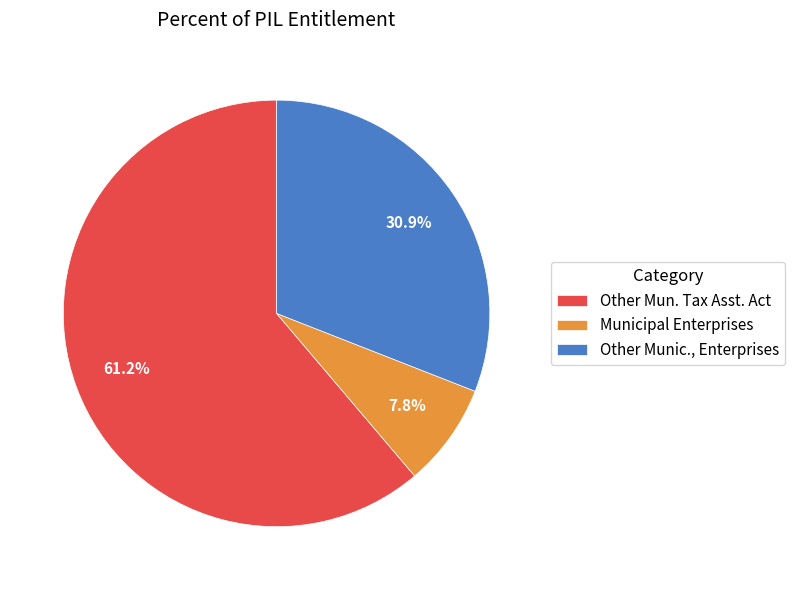

What percentage is NOT represented by Municipal Enterprises?

92.2%